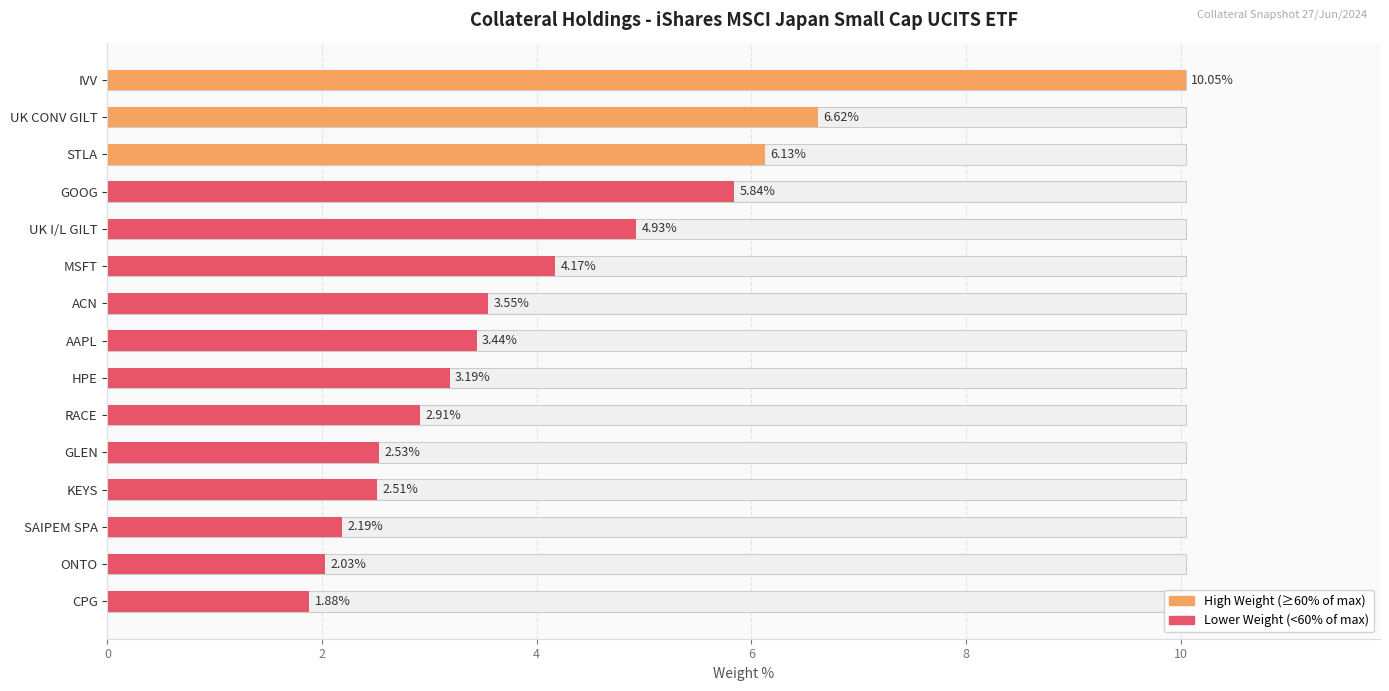

How many categories are shown in the chart?

15